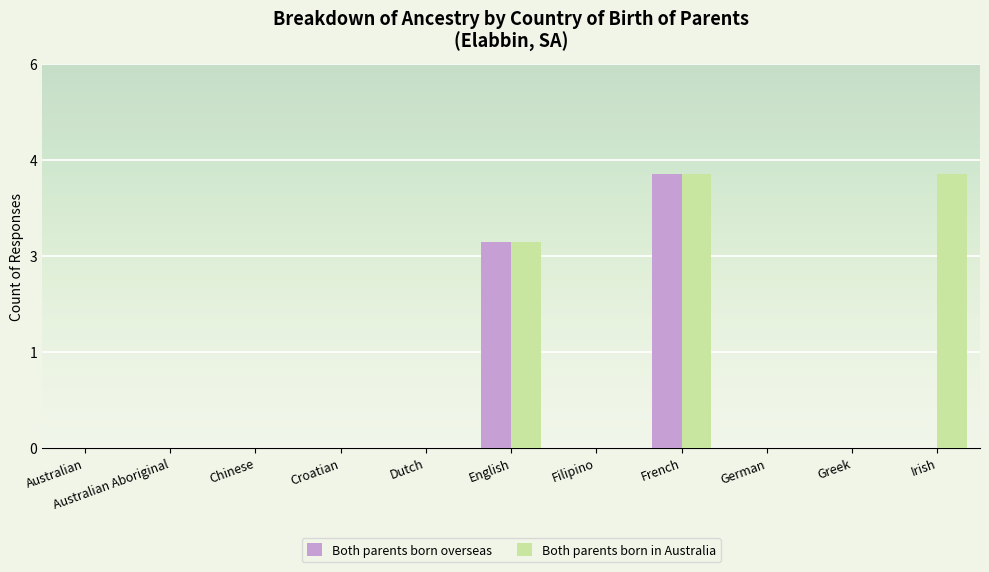

Does the chart contain stacked bars?

No